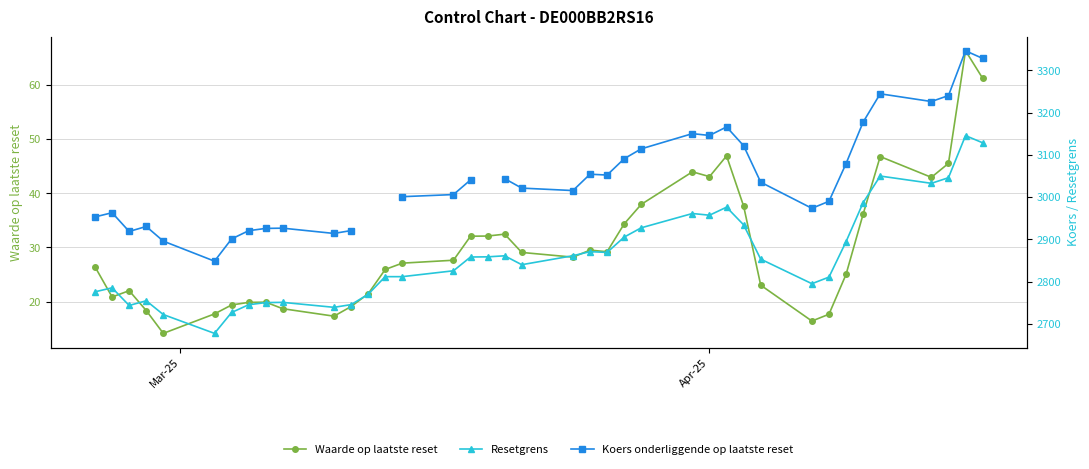

What is the value of the Waarde op laatste reset point at the 23rd from the left?

29.2